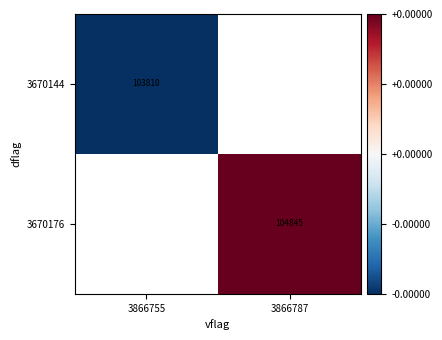

How many data points does each series have?

2